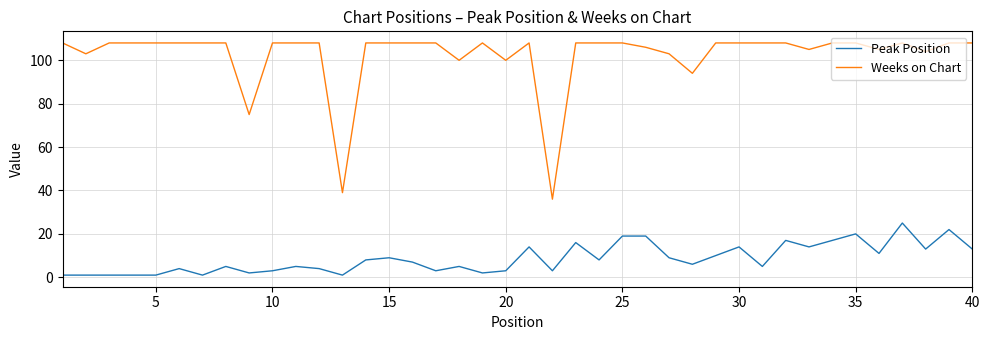

True or false: Weeks on Chart and Peak Position cross at least once.

False